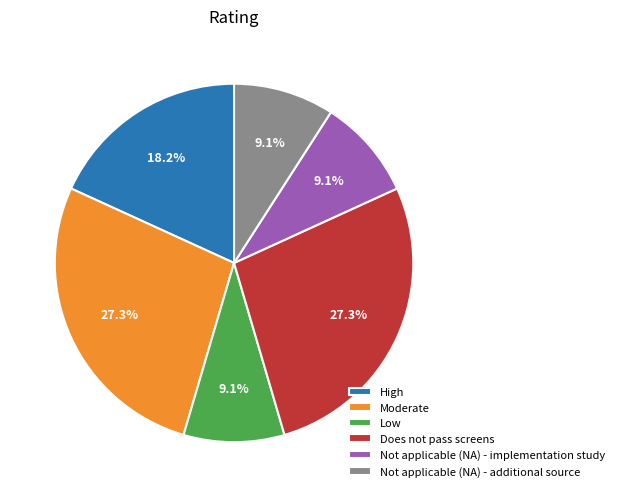

What is the ratio of the value at Not applicable (NA) - implementation study to the value at Not applicable (NA) - additional source?

1.0